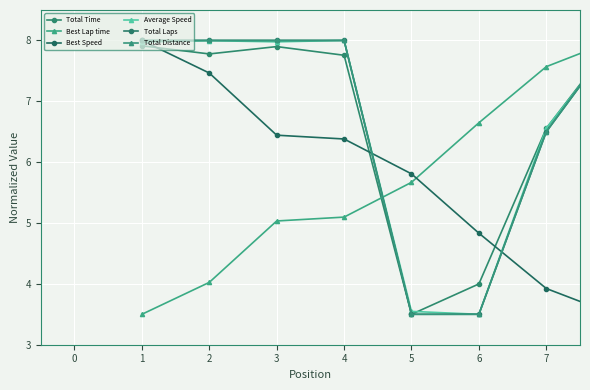

Is this an area chart (filled region under the line)?

No